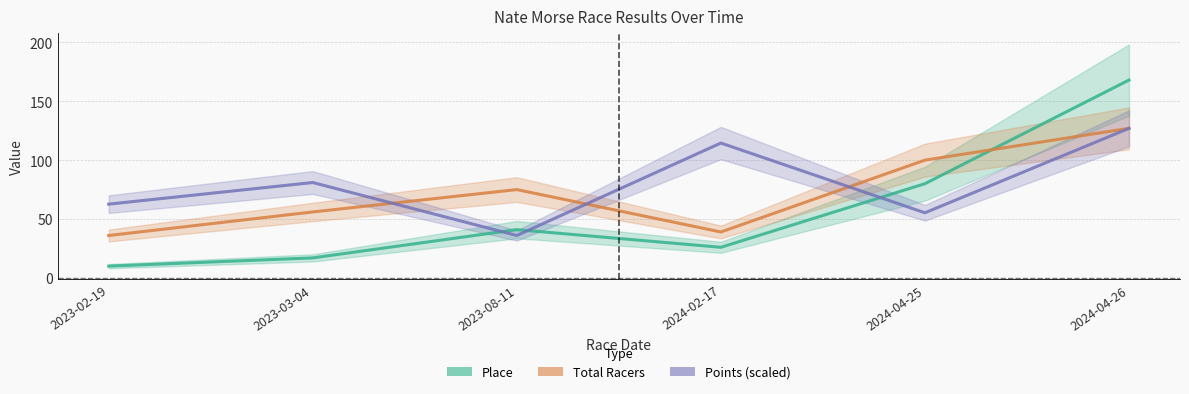

At which category is the sum across all series the highest?

2024-04-26